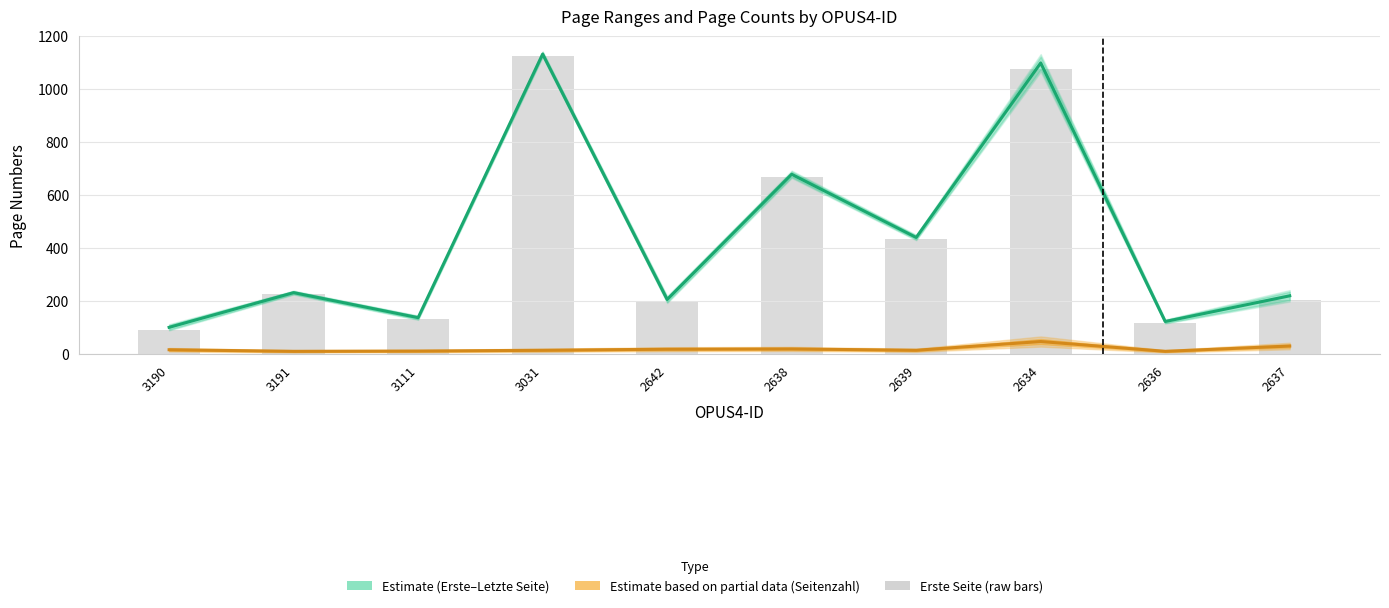

What is the highest value of the Mid page (Estimate) series?

1132.5